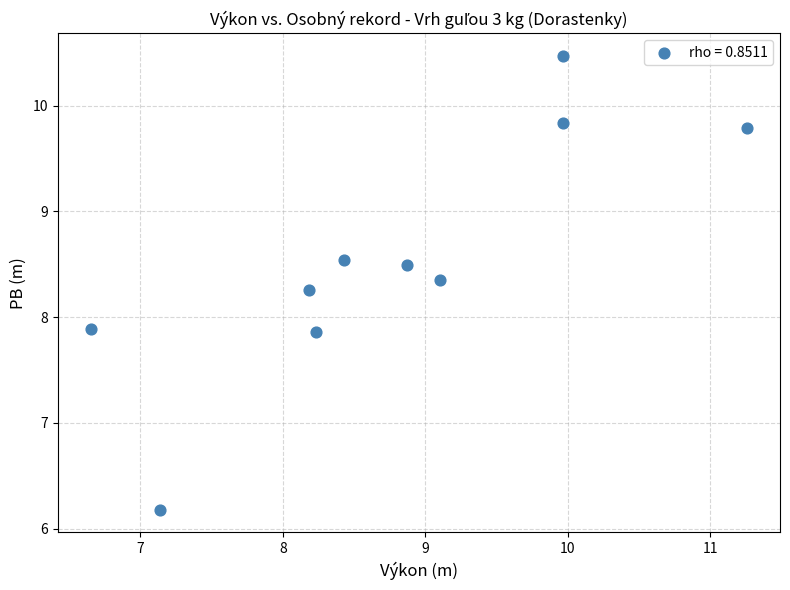

What is the range of Y values (max minus min)?

4.3